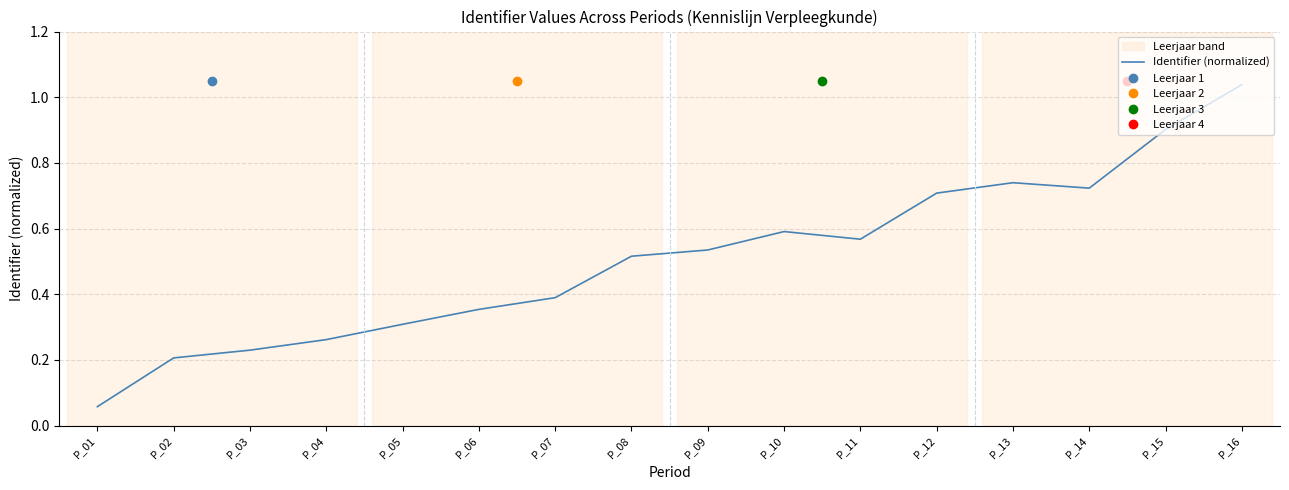

How many lines are shown in the chart?

1